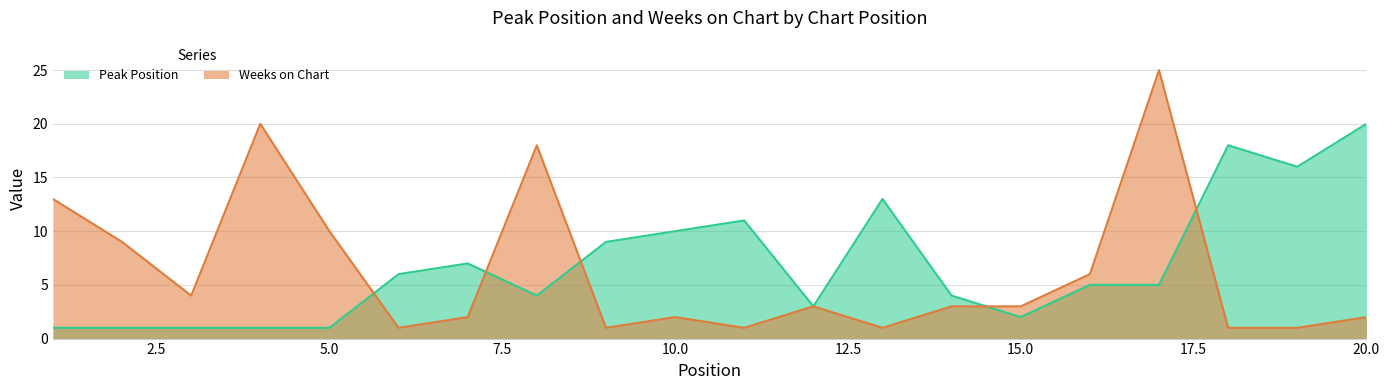

True or false: Weeks on Chart has more than 1 interior local peaks.

True